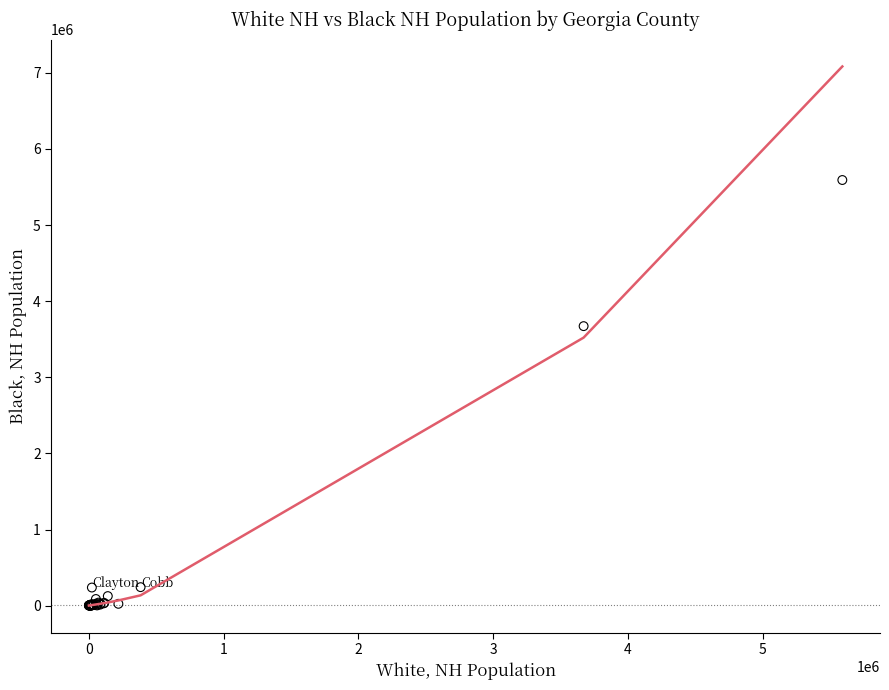

What Y value in the scatter plot is closest to 2796383?

3672333